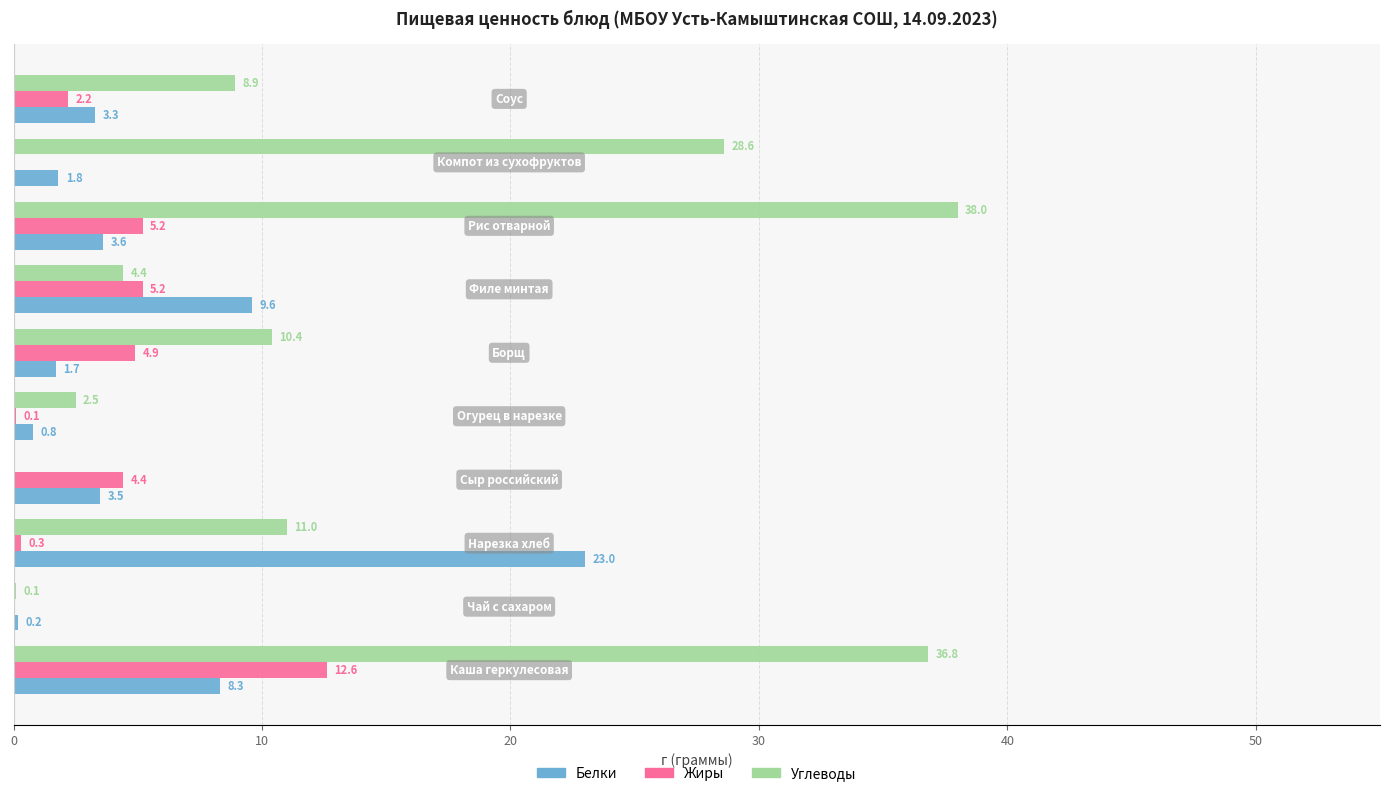

What is the sum of all Углеводы values?

140.7